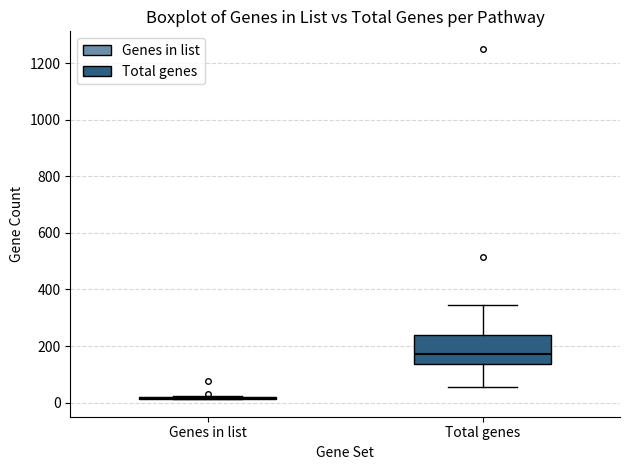

Reading left to right, transcribe this box plot: for each box, give where its median line is, the range the box spans, and where its two whiskers end, as read against the y-axis. The values are not printed on the chart, so give them approximately, as read against the axis.

Genes in list: box collapsed to a line at 20, whiskers 20 to 20
Total genes: median 180, box 140 to 240, whiskers 60 to 340